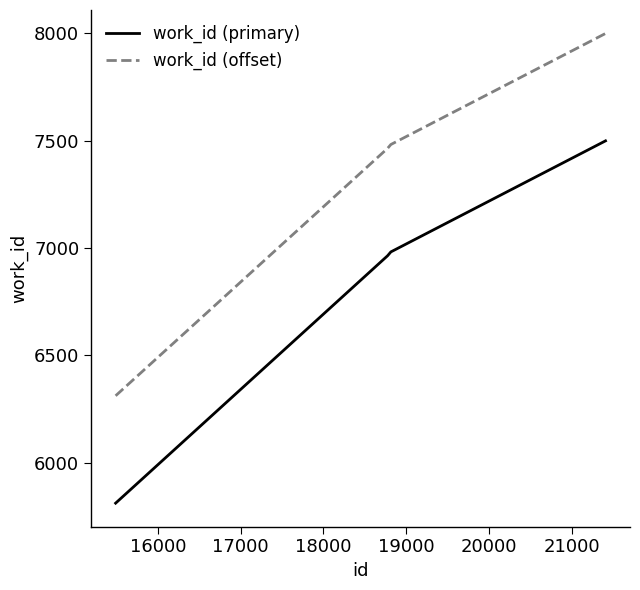

True or false: work_id (offset) has more than 2 points higher than both neighbors.

False